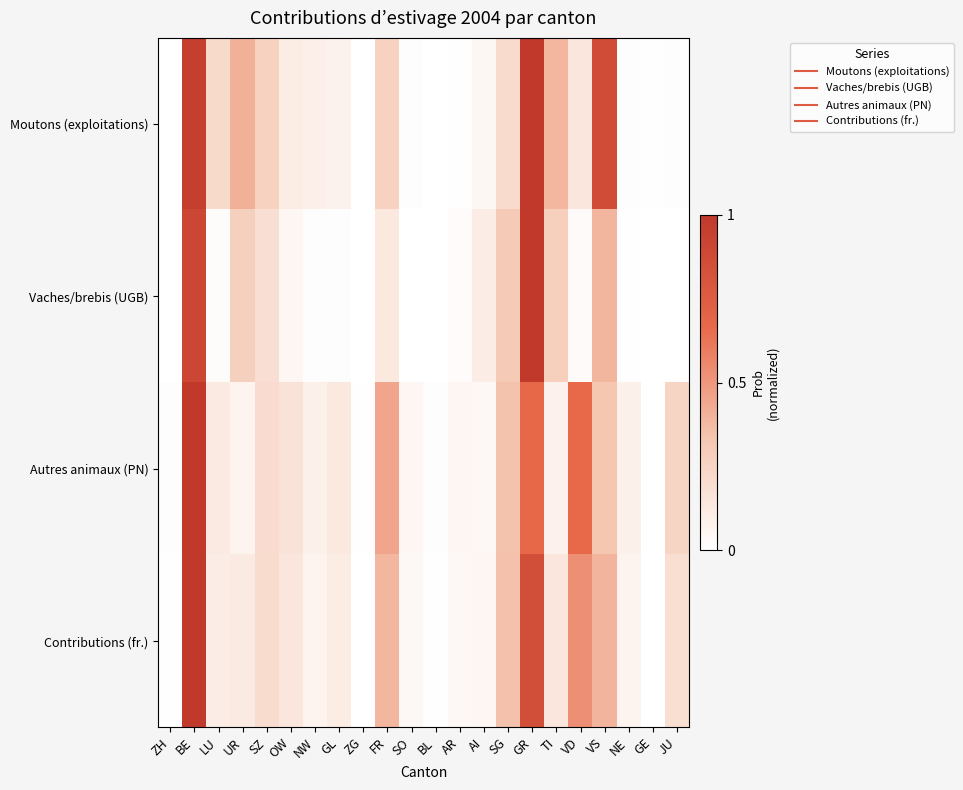

List the series in order of their peak value, lowest first.

Moutons (exploitations), Vaches/brebis (UGB), Autres animaux (PN), Contributions (fr.)